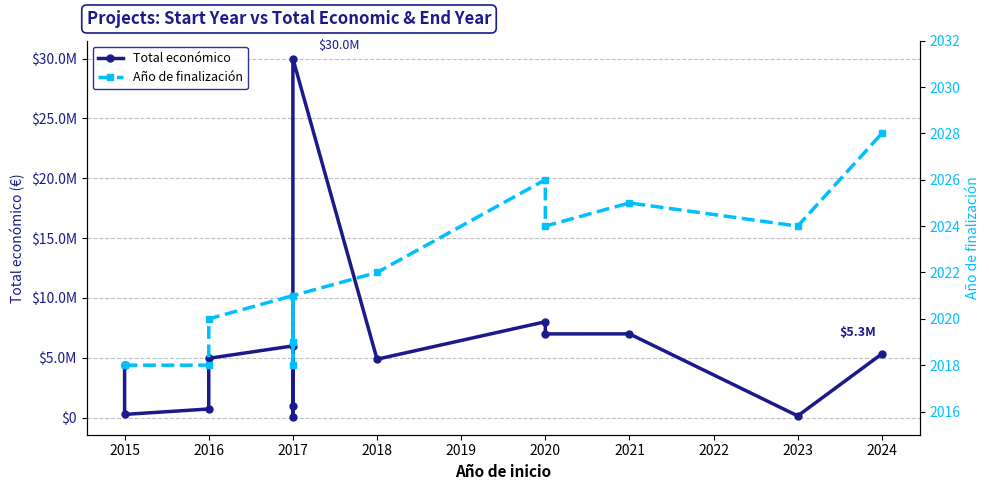

True or false: Año de finalización and Total económico intersect in this chart.

False